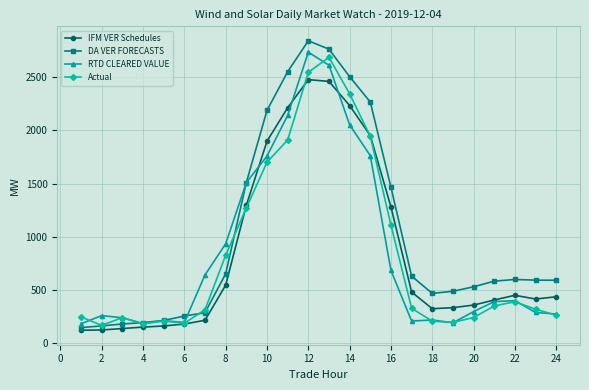

What is the value of the Actual point at the 5th from the left?

209.8